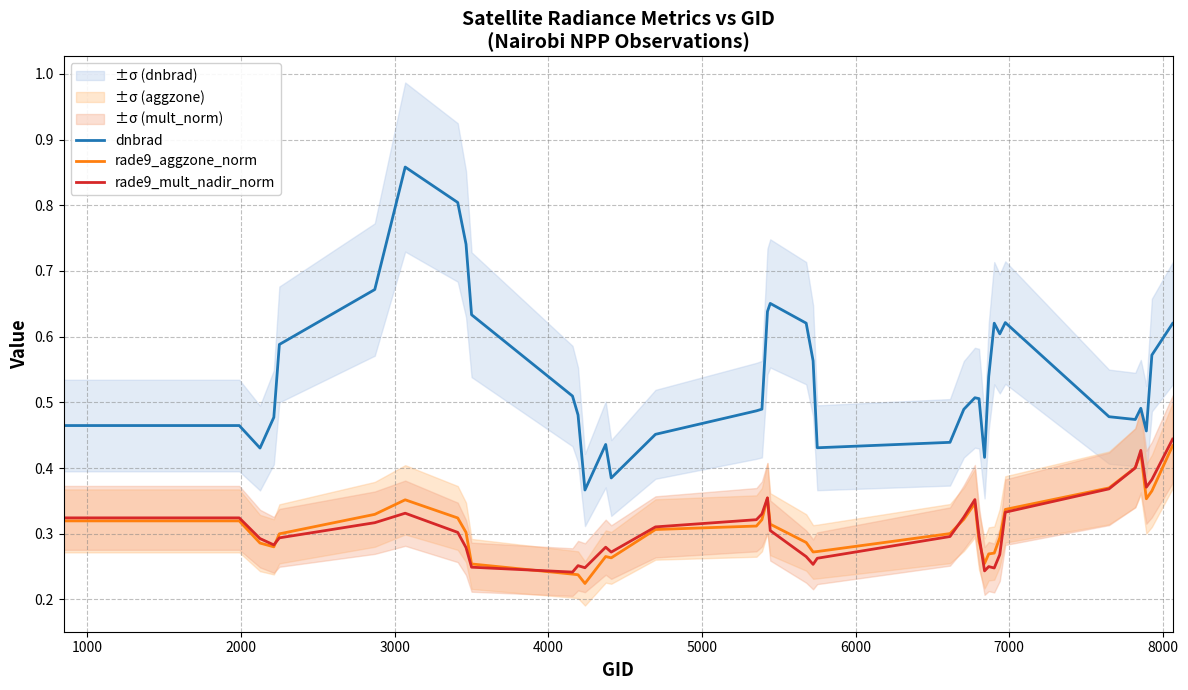

True or false: rade9_aggzone_norm and dnbrad intersect in this chart.

False